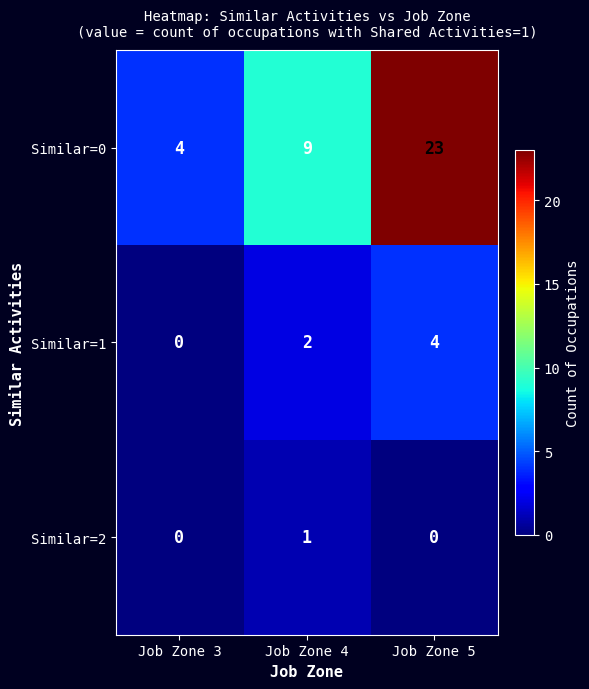

What is the total value across all series at Job Zone 5?

27